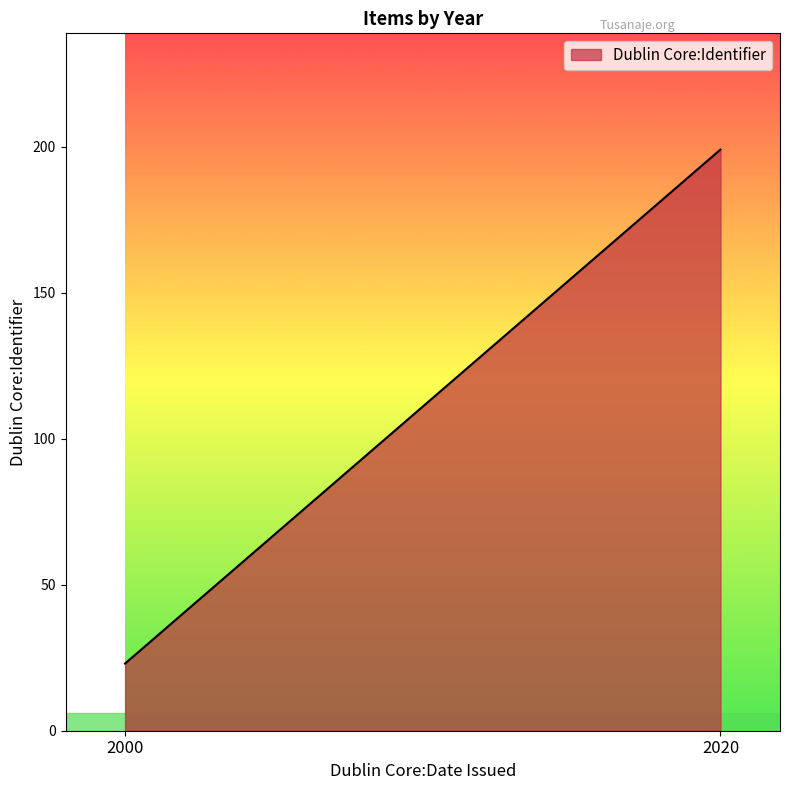

The value at 2020 is 186. True or false?

False